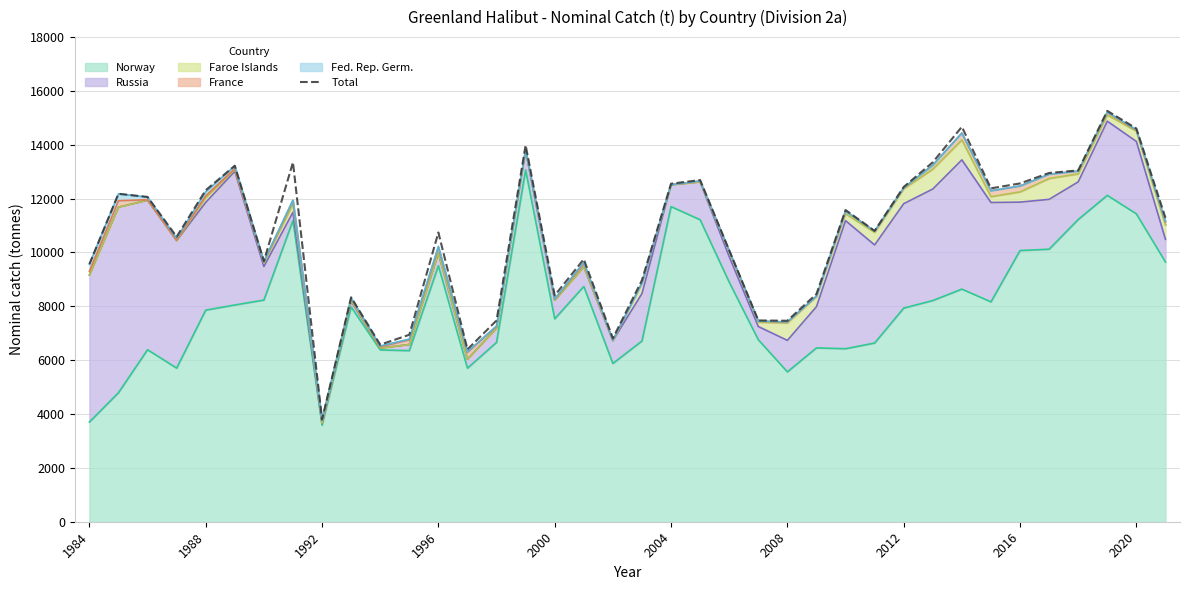

True or false: the data has more than 0 interior local peaks.

True